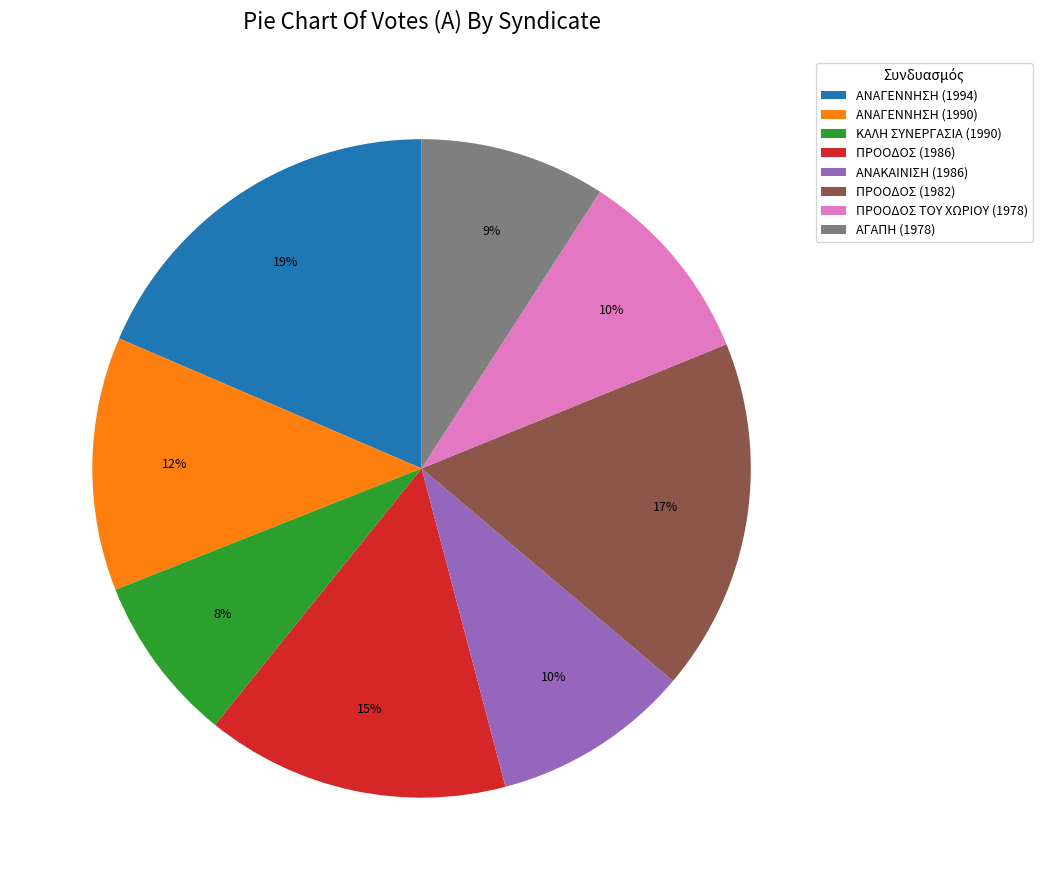

Combined, do ΚΑΛΗ ΣΥΝΕΡΓΑΣΙΑ (1990) and ΠΡΟΟΔΟΣ (1986) account for over 50%?

No